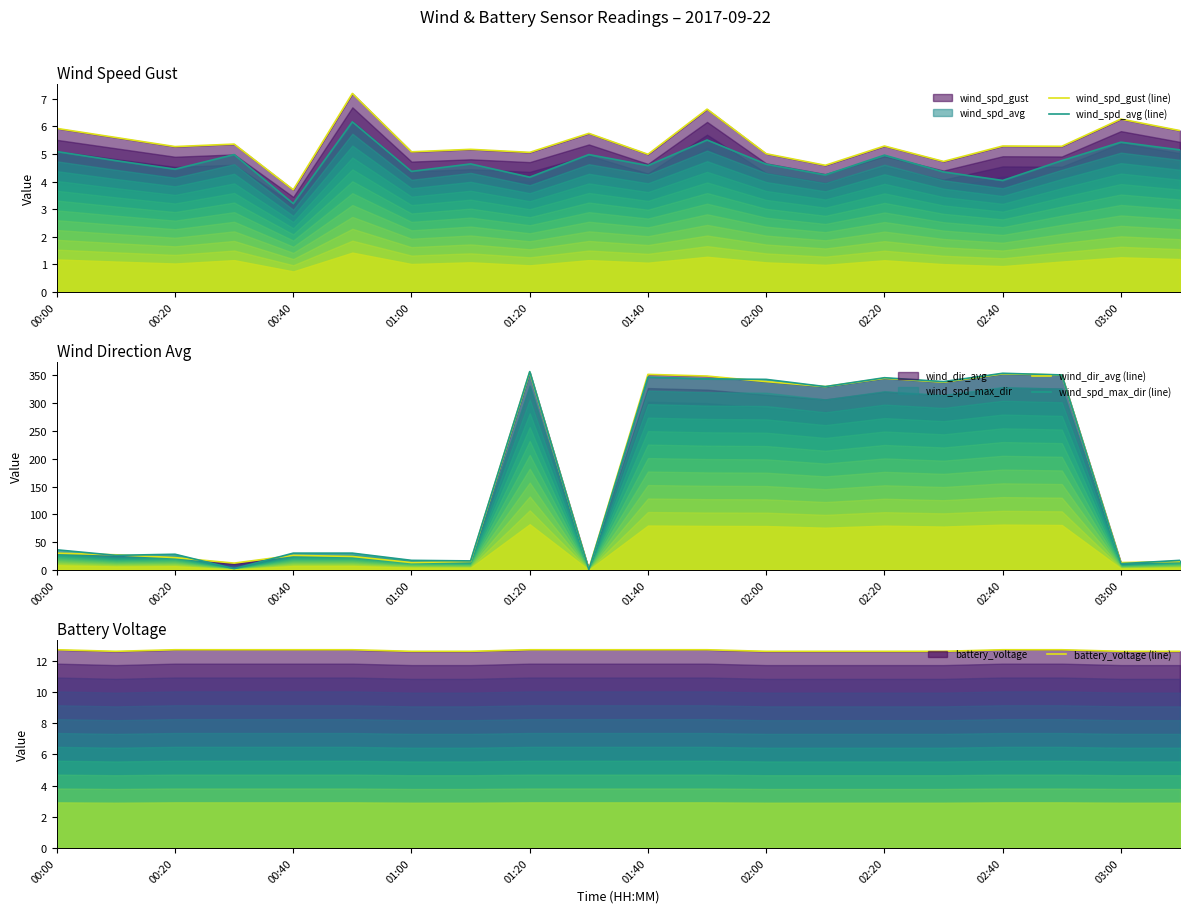

Reading left to right, what are all the values shown in this chart?

wind_spd_gust (line): 5.9	5.6	5.3	5.4	3.7	7.2	5.1	5.2	5.1	5.8	5.0	6.6	5.0	4.6	5.3	4.7	5.3	5.3	6.3	5.8
wind_spd_avg (line): 5.1	4.8	4.5	5.0	3.2	6.2	4.4	4.6	4.2	5.0	4.6	5.5	4.6	4.2	5.0	4.3	4.0	4.8	5.4	5.2
wind_dir_avg (line): 30.0	27.0	22.0	12.0	26.0	24.0	13.0	15.0	356.0	1.0	352.0	349.0	339.0	330.0	345.0	338.0	353.0	351.0	13.0	15.0
wind_spd_max_dir (line): 36.0	26.0	28.0	2.0	30.0	30.0	17.0	16.0	357.0	0.0	347.0	344.0	343.0	330.0	346.0	339.0	354.0	351.0	11.0	17.0
battery_voltage (line): 12.7	12.6	12.7	12.7	12.7	12.7	12.6	12.6	12.7	12.7	12.7	12.7	12.6	12.6	12.6	12.6	12.7	12.7	12.6	12.6